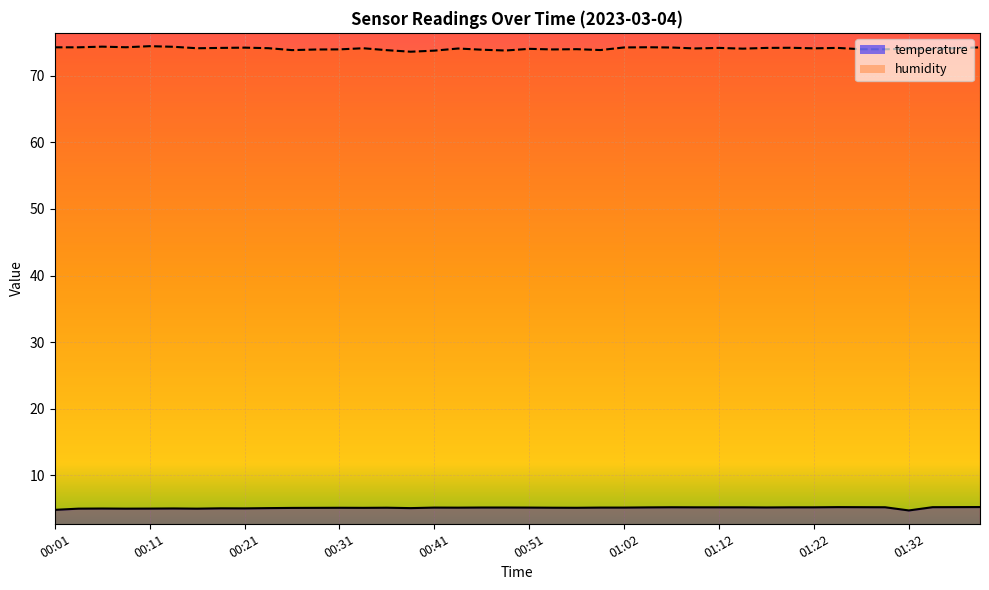

What are all the series names shown in the legend?

temperature, humidity